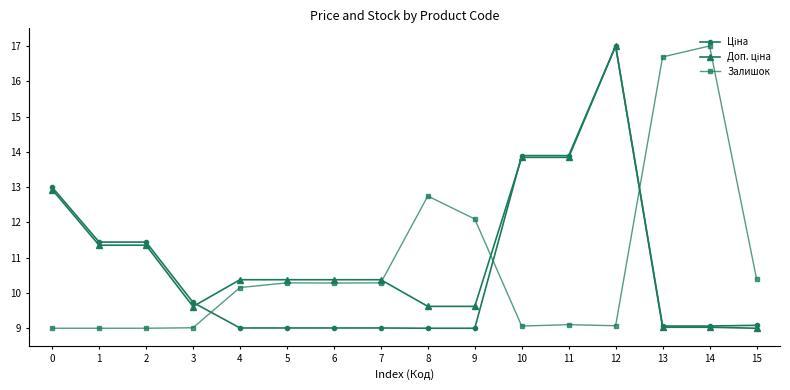

At which category is the sum across all series the highest?

12